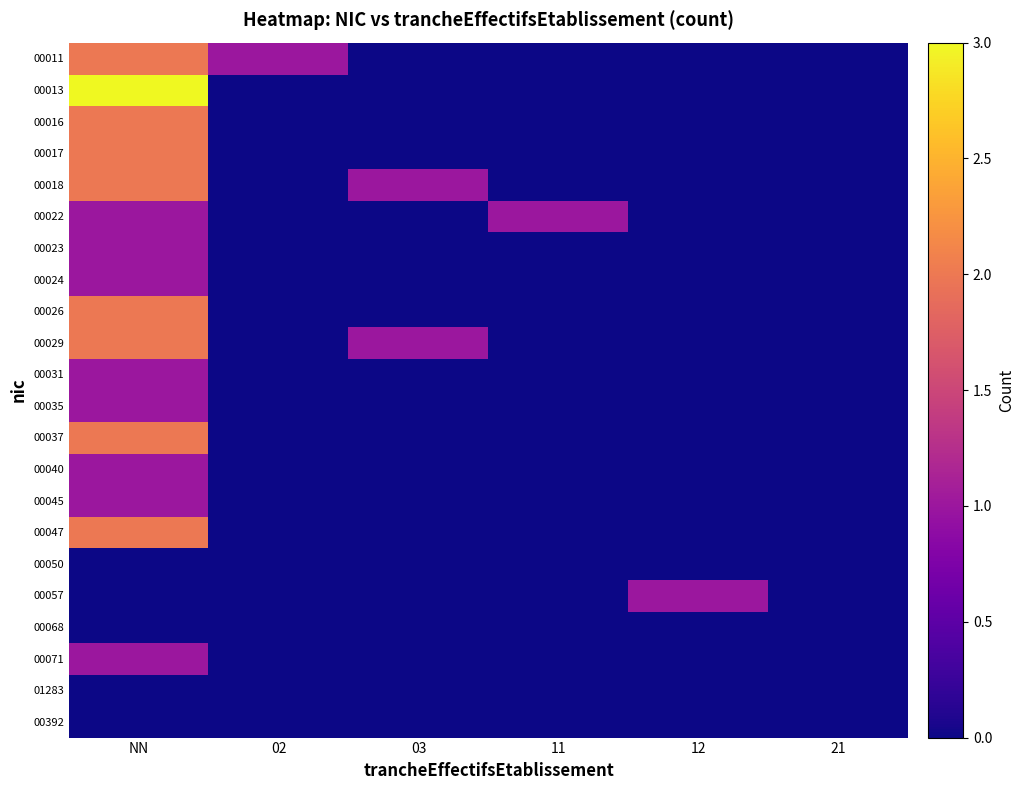

How many categories are shown in the chart?

6